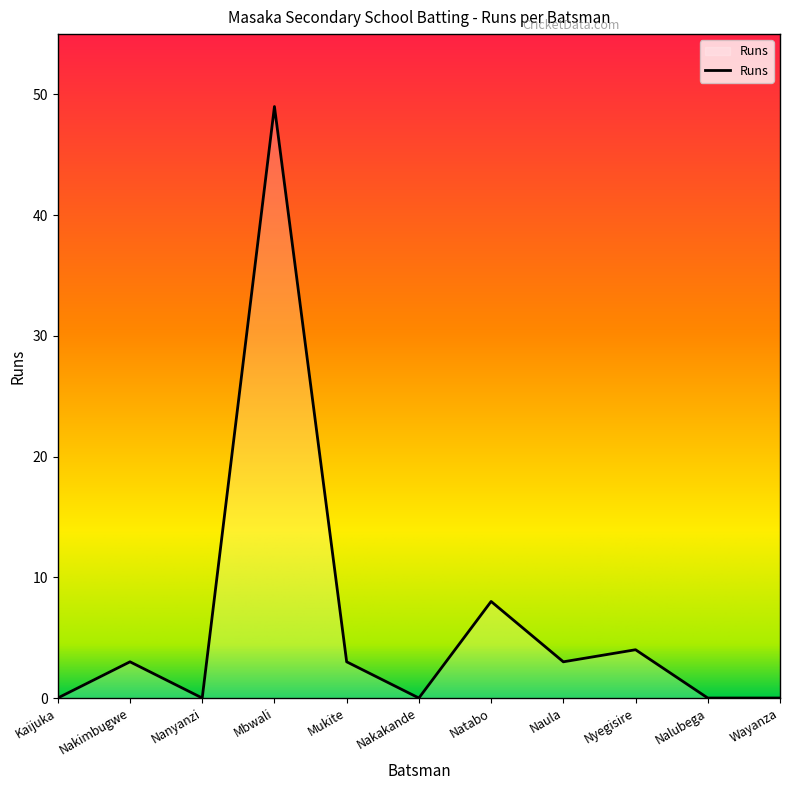

Does the chart display data point markers on the line(s)?

No